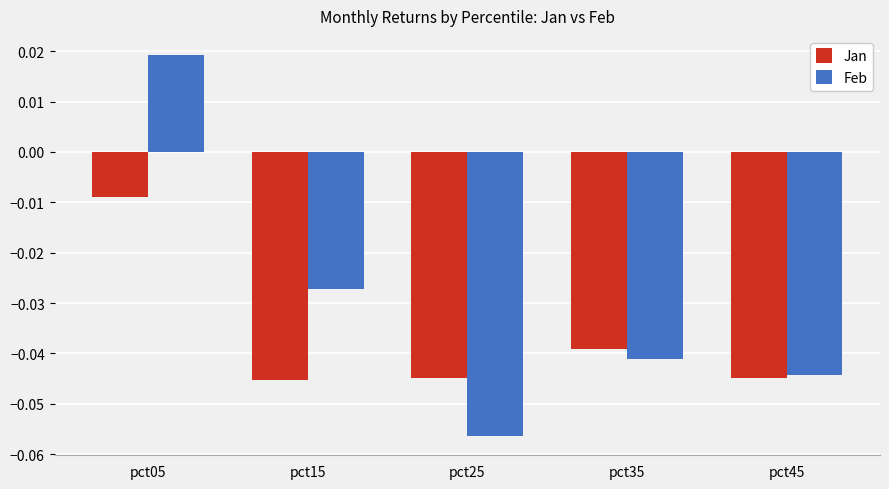

At which category does the chart reach its peak across all series?

pct05